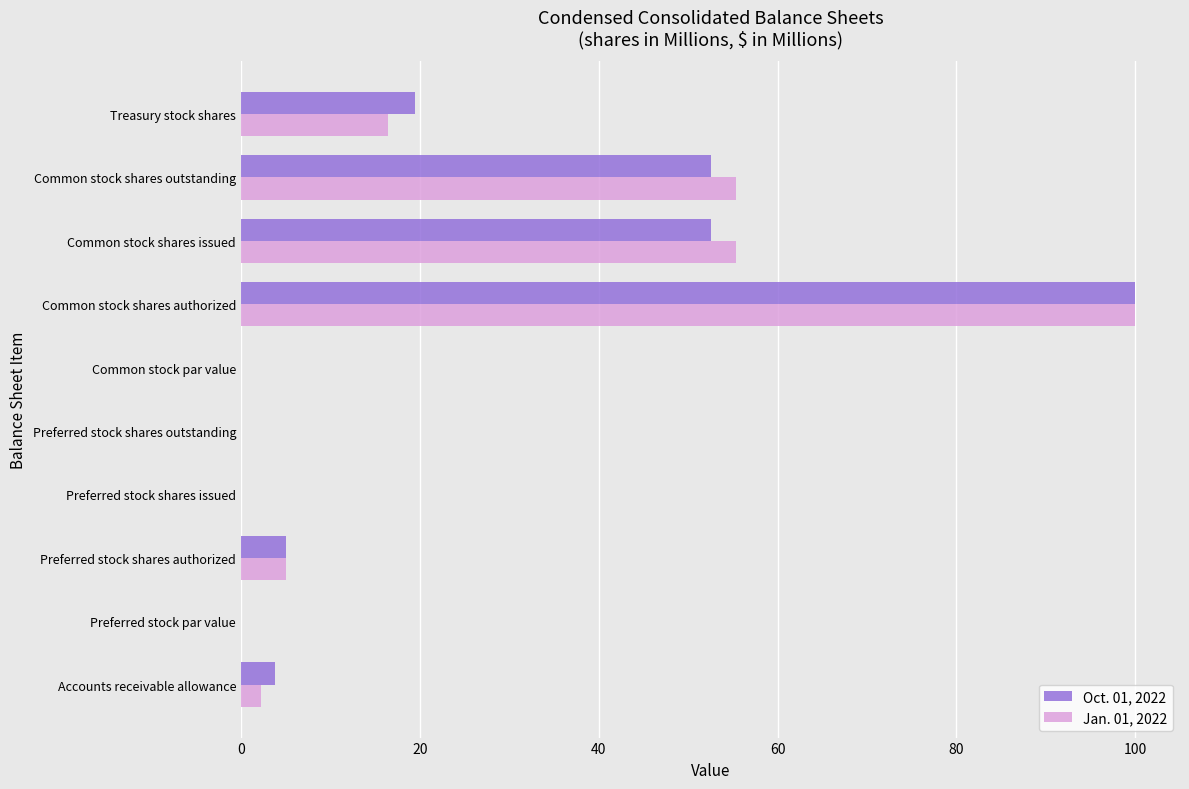

Is it true that Jan. 01, 2022 equals 25.0 at Common stock shares issued?

False